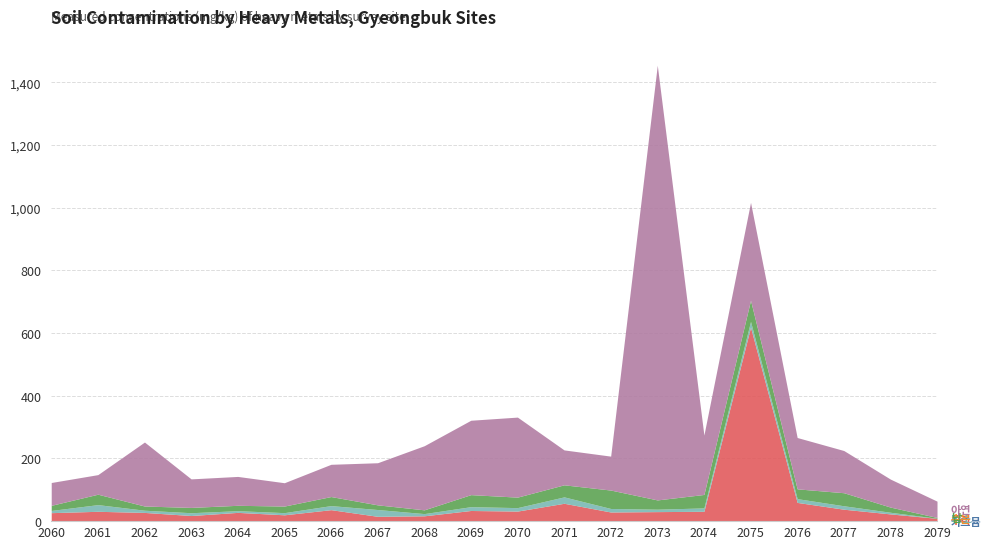

True or false: 비소 has a value of 12.9 at 2066.

True